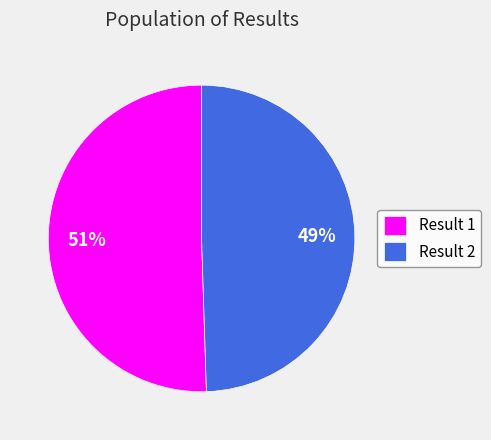

Rank the categories by value from highest to lowest.

Result 1, Result 2